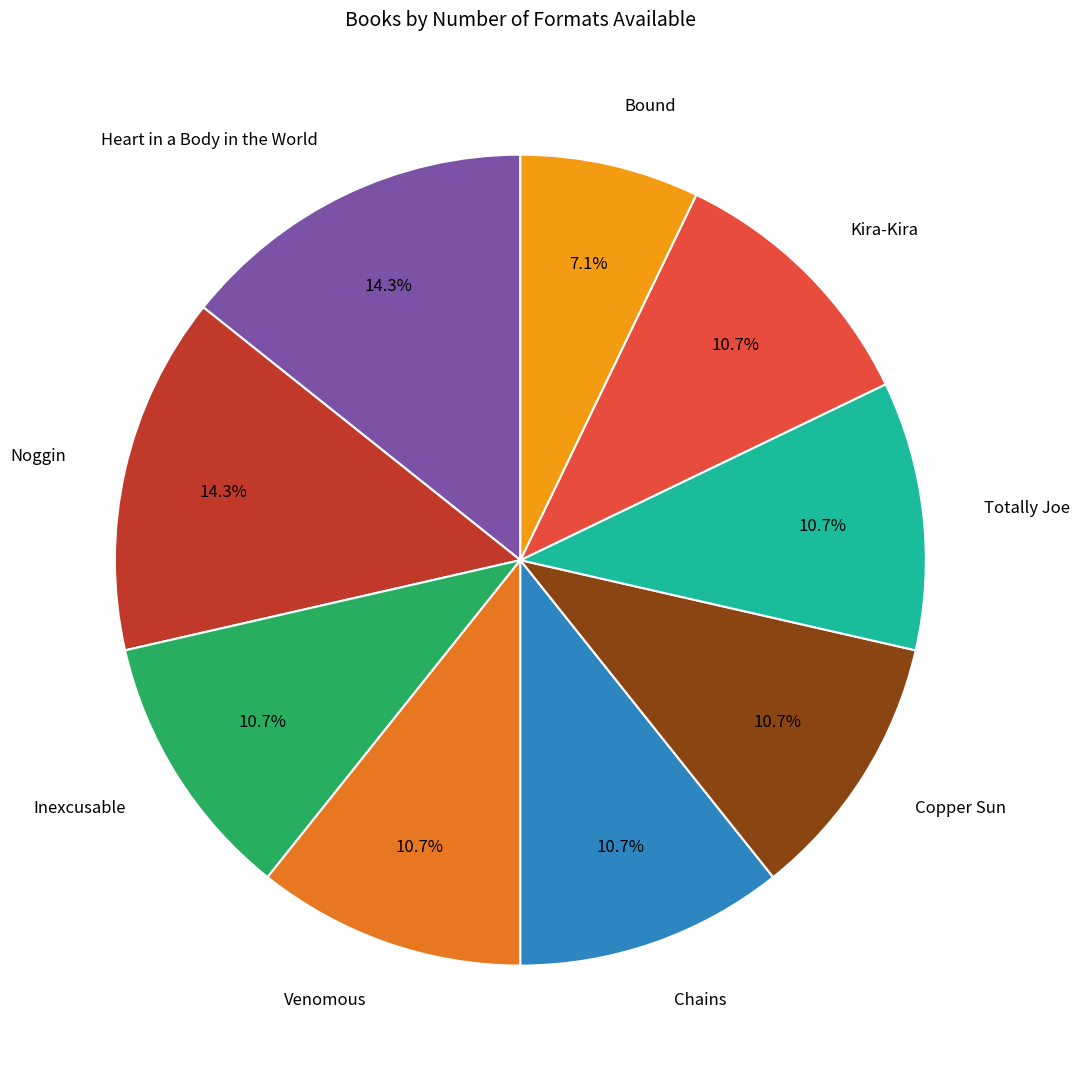

Combined, what portion of the pie is Copper Sun and Totally Joe?

21.4%